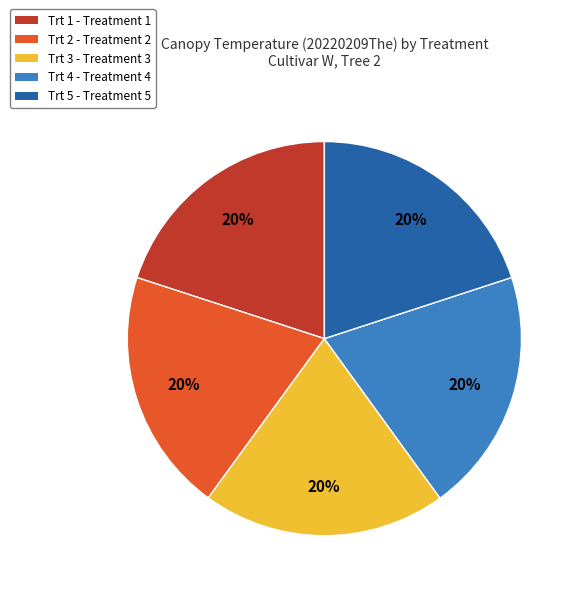

How many segments does this pie chart have?

5